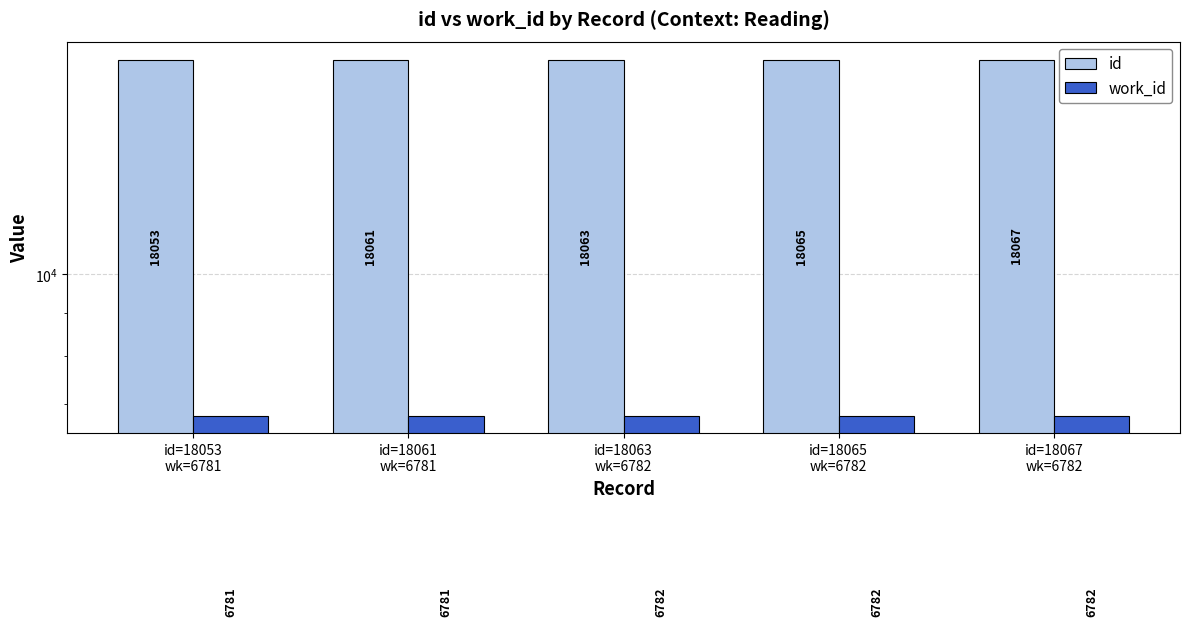

Between id=18053
wk=6781 and id=18067
wk=6782, which series saw the biggest shift?

id